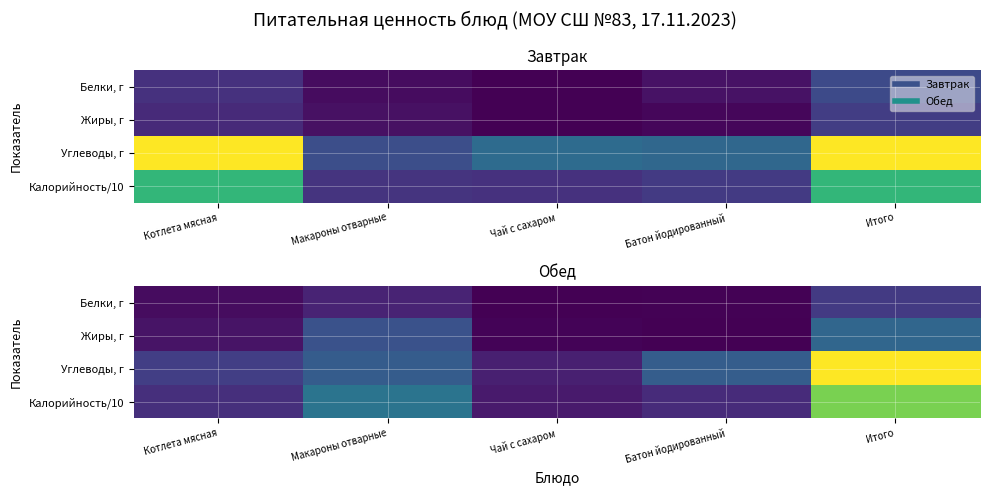

How many categories are shown in the chart?

5